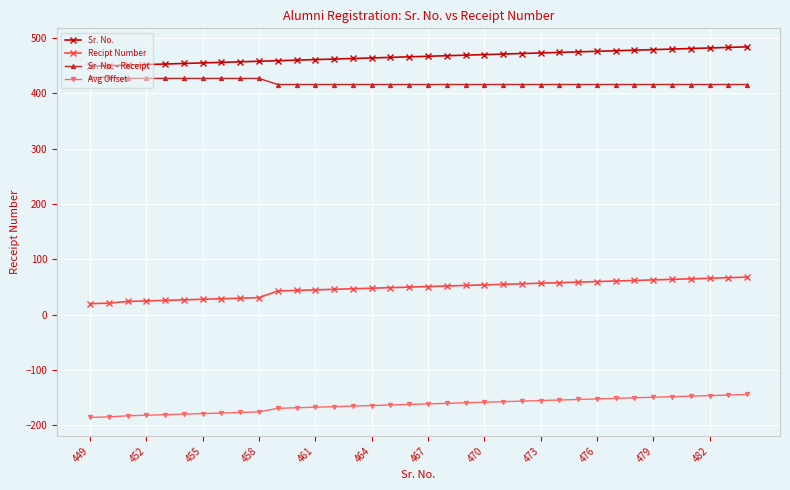

Is this an area chart (filled region under the line)?

No